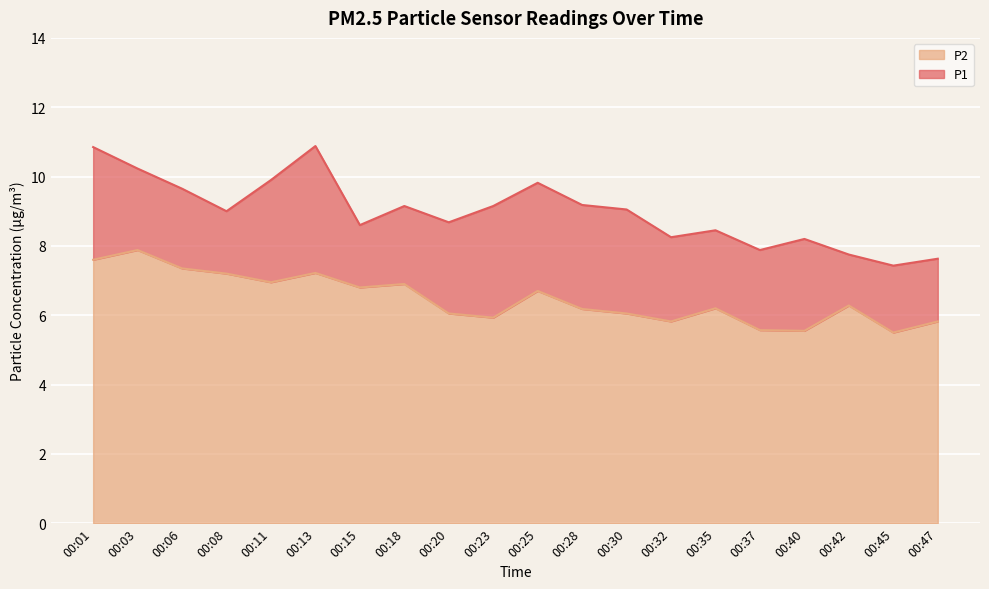

What is the difference between the P2 values at 00:20 and 00:40?

0.5